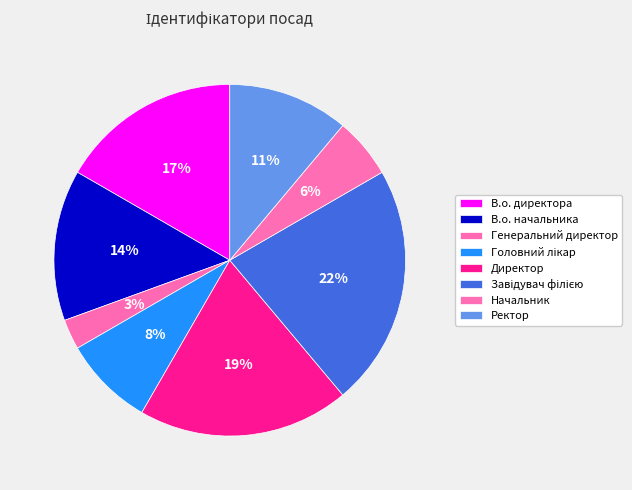

Between Генеральний директор and Завідувач філією, which is larger?

Завідувач філією